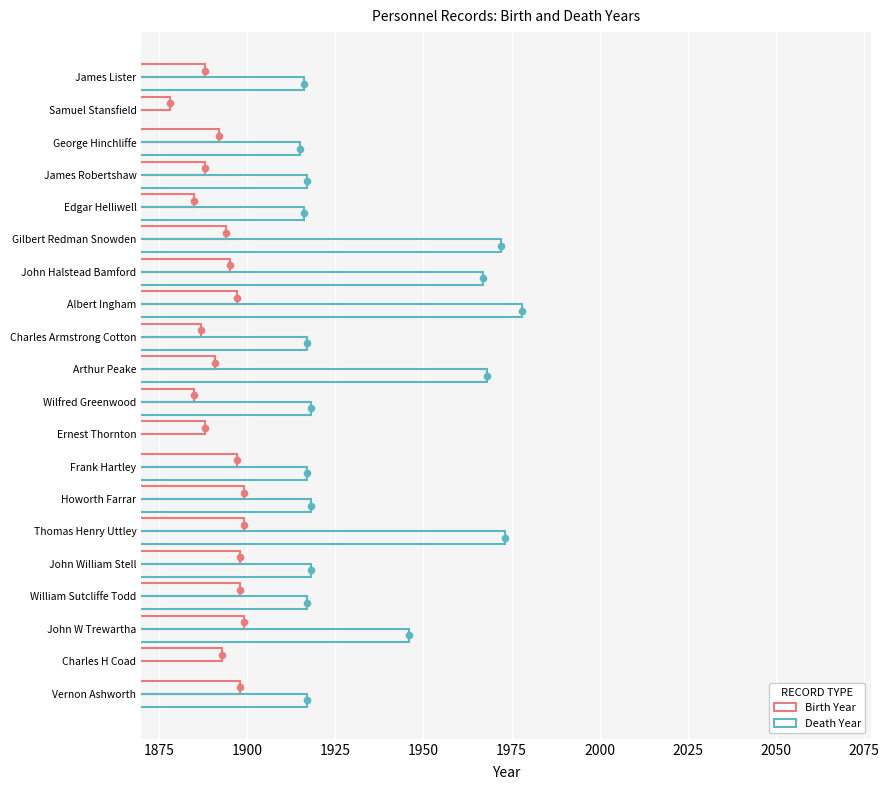

Which series has the largest total across all categories?

Birth Year